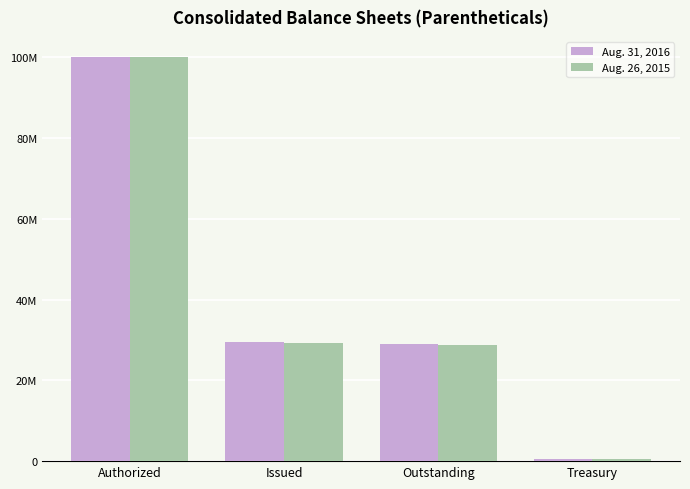

What is the difference between the Aug. 31, 2016 values at Outstanding and Authorized?

71059959